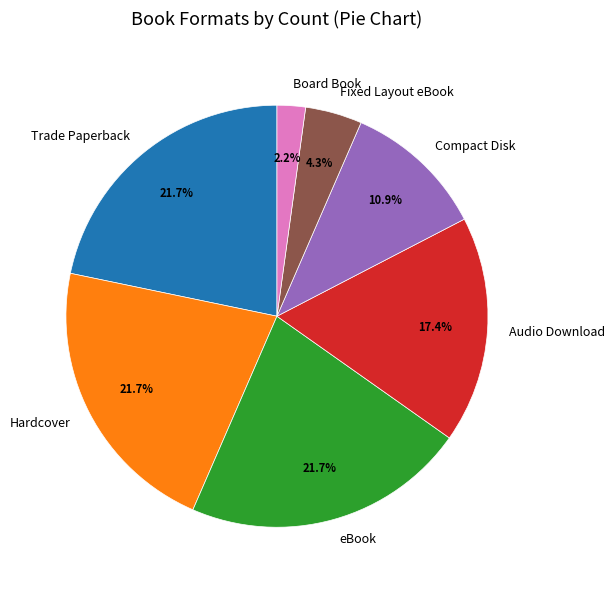

To the nearest percent, what portion does Trade Paperback represent?

22%